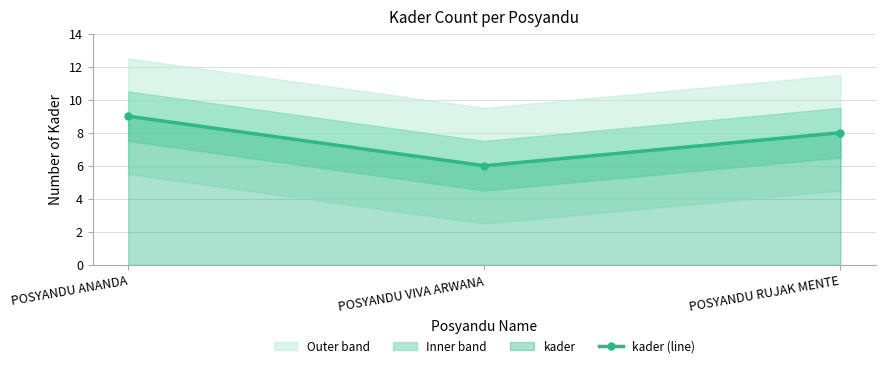

Reading left to right, transcribe all the data shown in this chart.

9	6	8